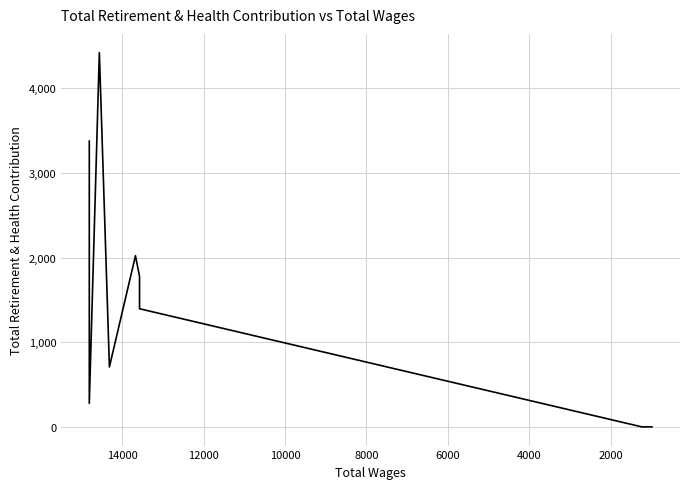

What is the value of the 3rd point from the left?

4420